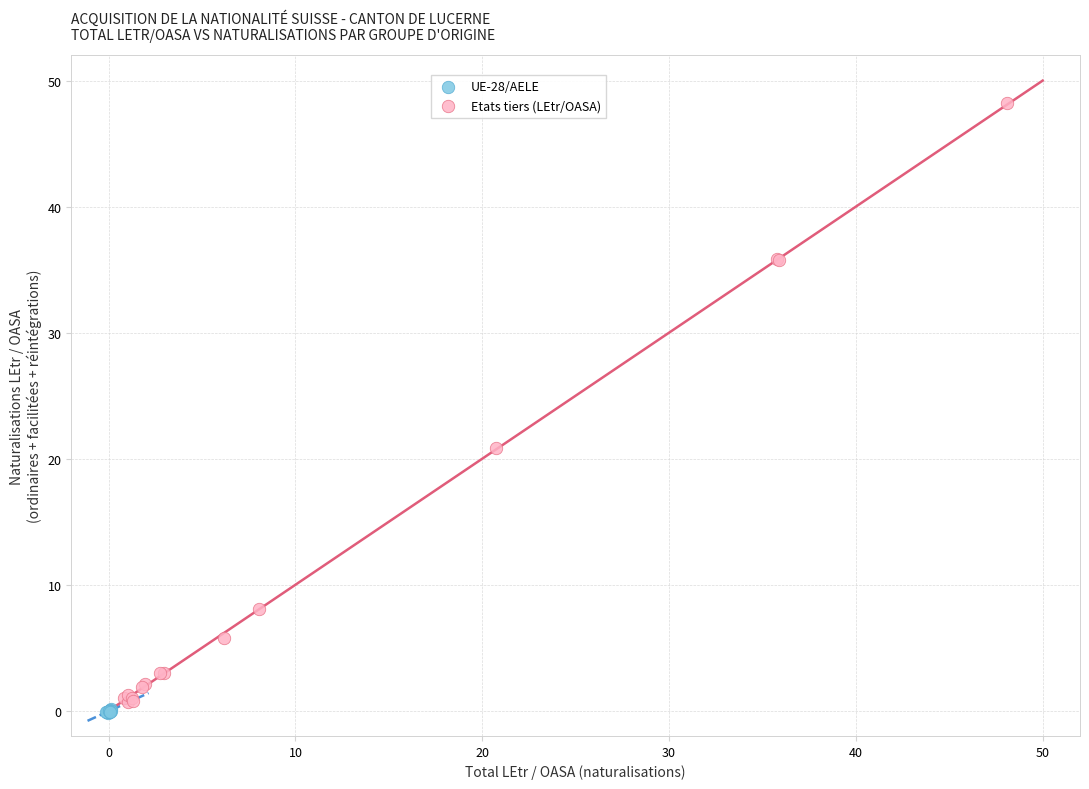

Which series has the largest Y range (max minus min)?

Etats tiers (LEtr/OASA)